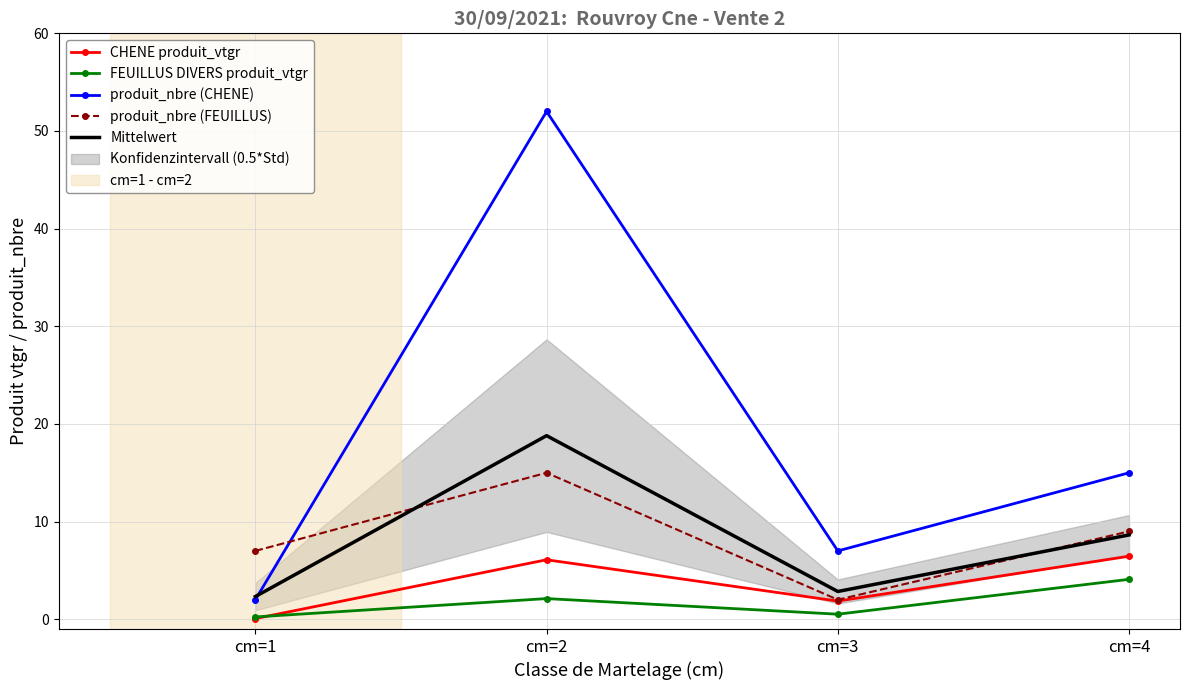

What are all the series names shown in the legend?

CHENE produit_vtgr, FEUILLUS DIVERS produit_vtgr, produit_nbre (CHENE), produit_nbre (FEUILLUS), Mittelwert